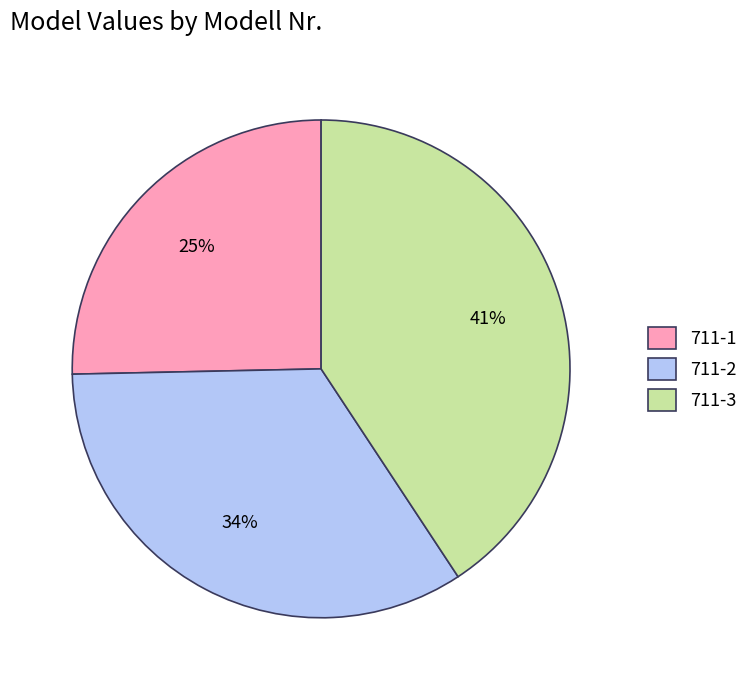

To the nearest percent, what is the difference between the 711-2 and 711-1 slice percentages?

9%